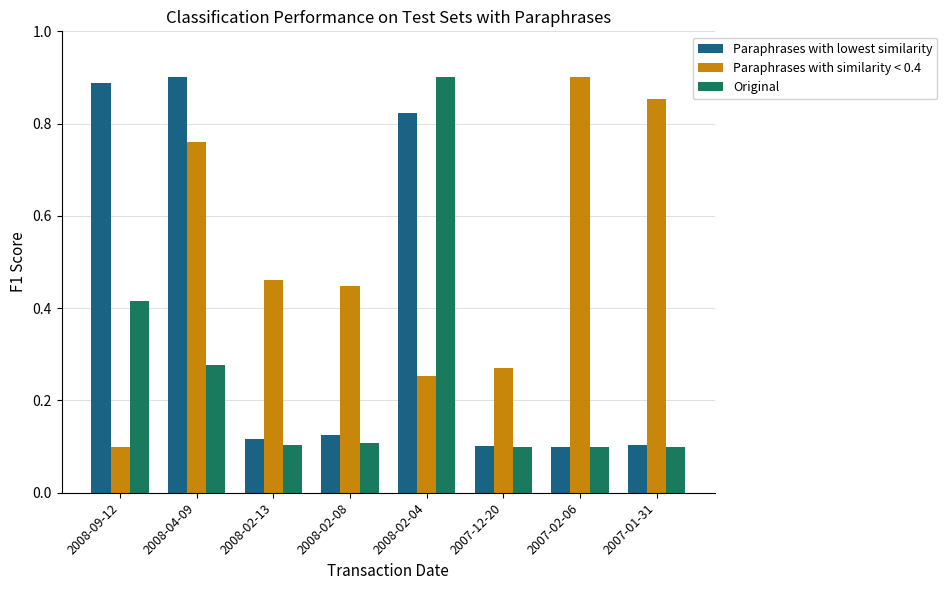

Count the Paraphrases with similarity < 0.4 values in the range 0 to 1.

8